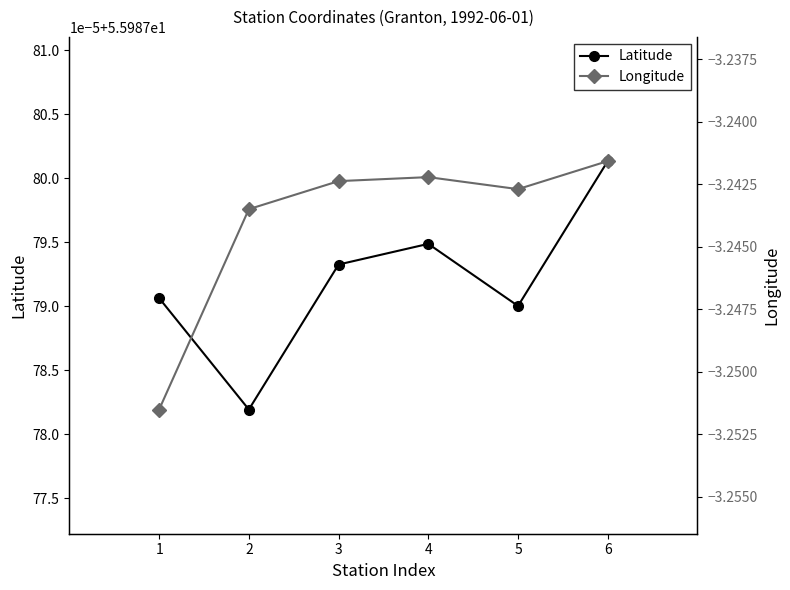

True or false: Latitude and Longitude cross at least once.

False